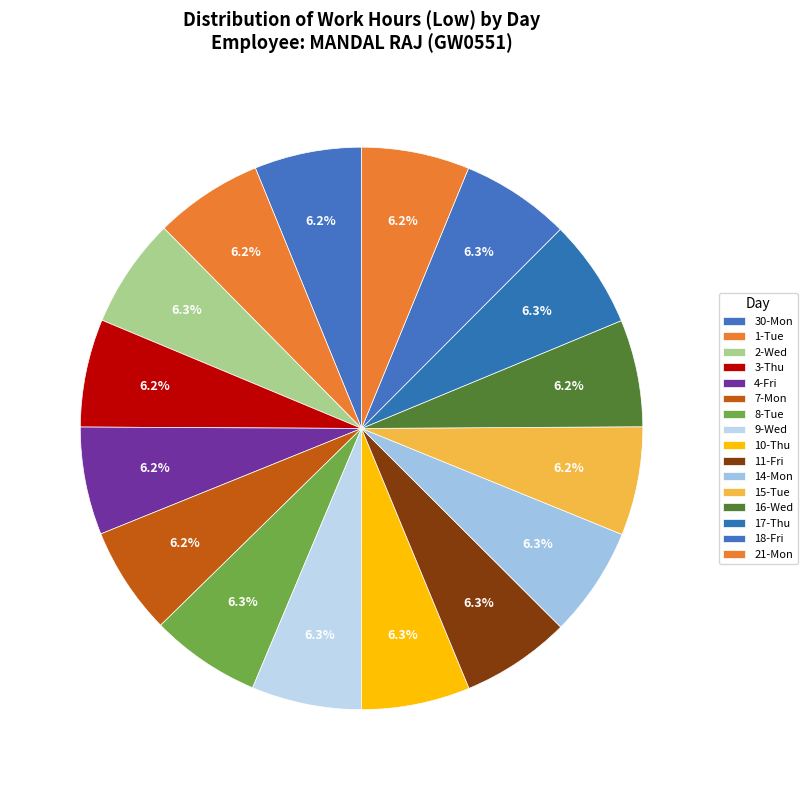

What percentage is the 30-Mon slice, to the nearest percent?

6%